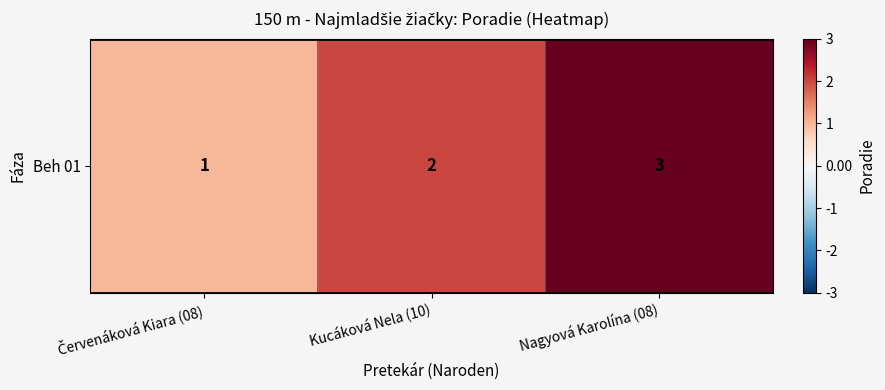

Rank the categories by value from lowest to highest.

Červenáková Kiara (08), Kucáková Nela (10), Nagyová Karolína (08)